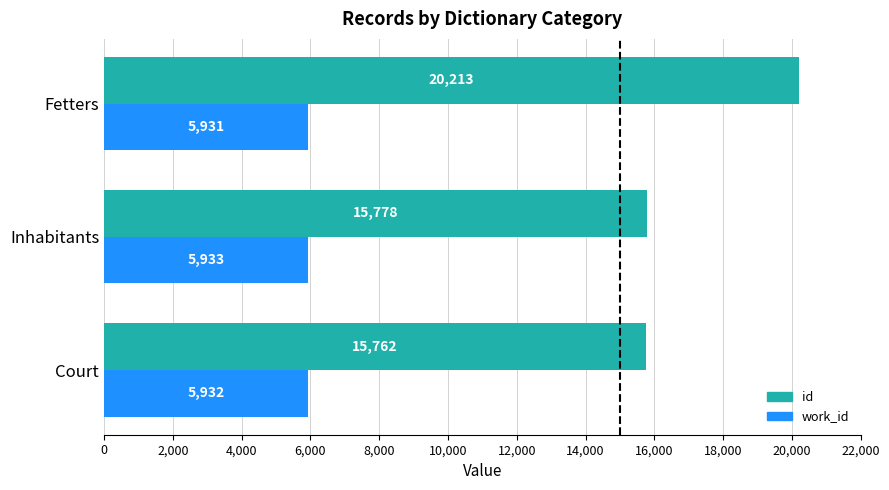

What is the difference between the maximum and minimum values in the work_id series?

2